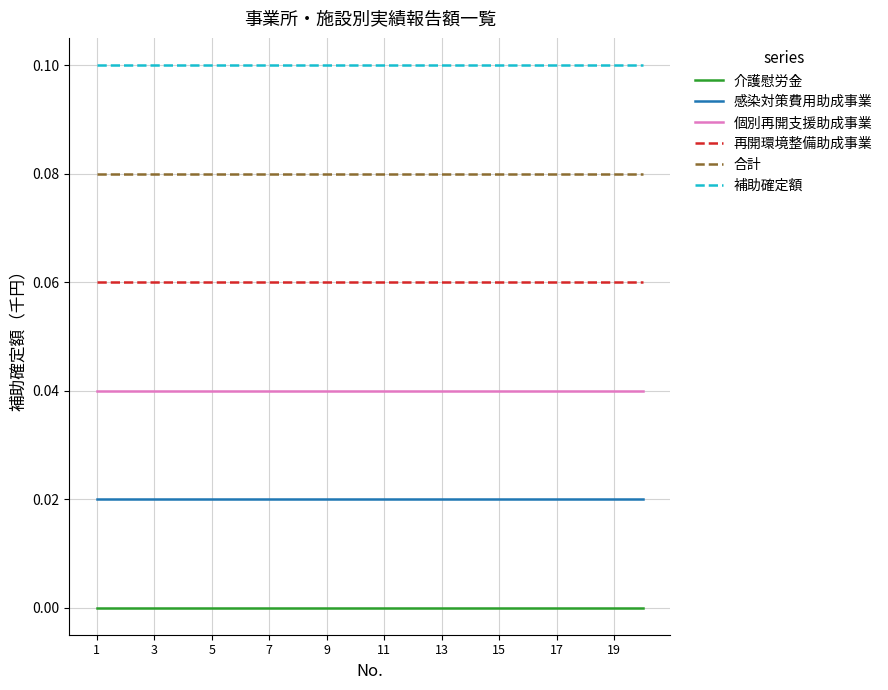

Is this an area chart (filled region under the line)?

No